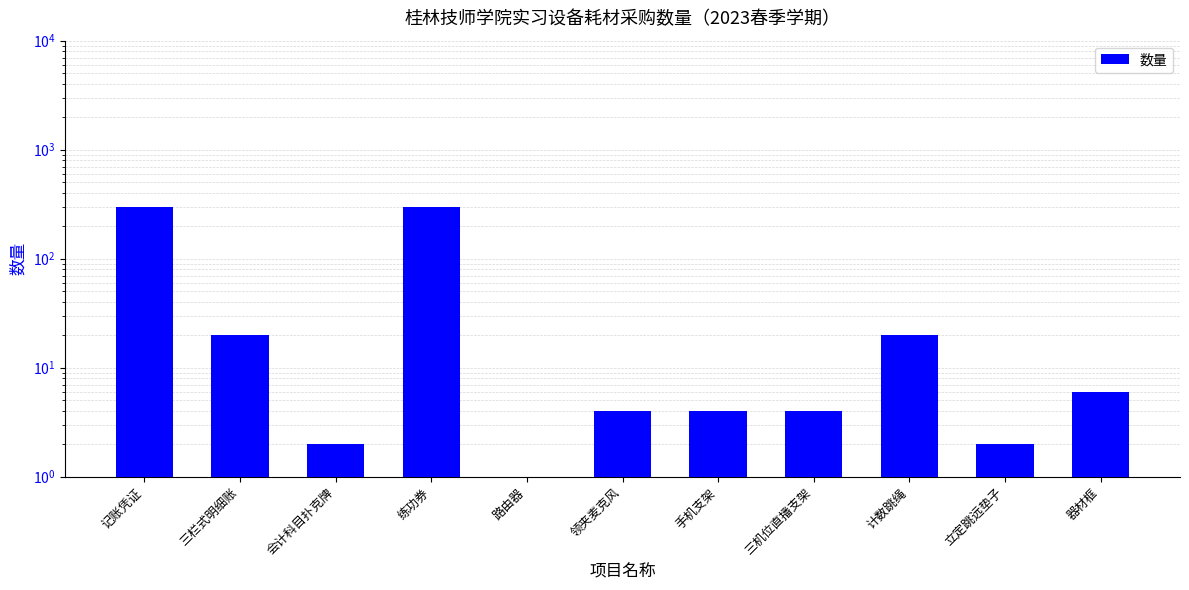

What is the minimum value shown in the chart?

1